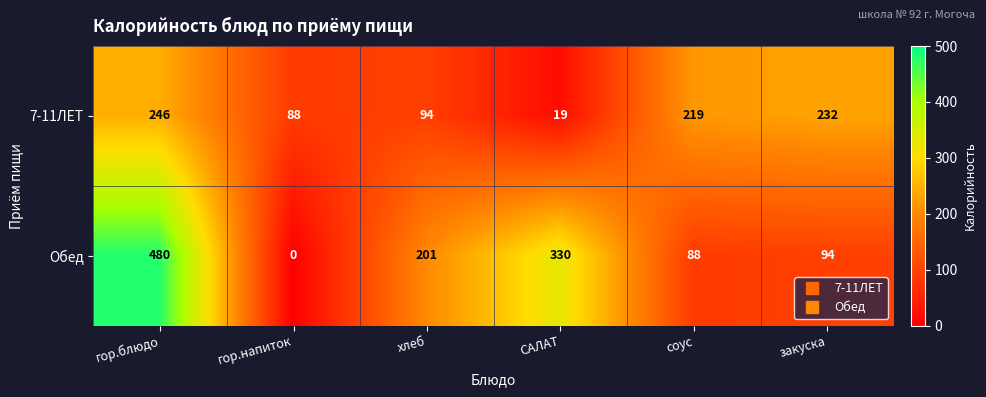

What is the difference between the second highest and minimum values in the 7-11ЛЕТ series?

213